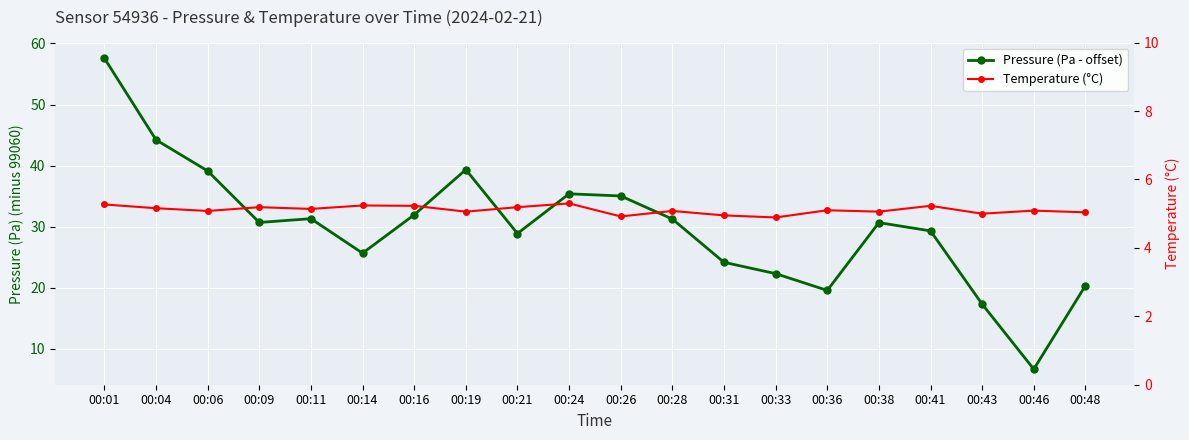

True or false: Temperature (°C) and Pressure (Pa - offset) cross at least once.

False